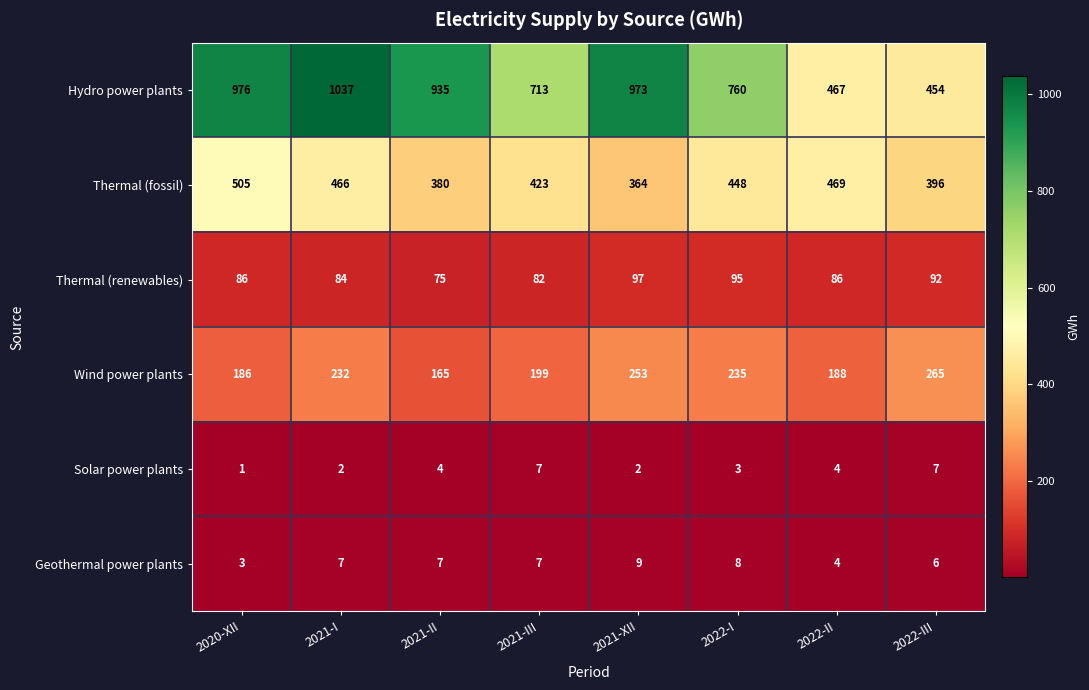

Which label corresponds to the smallest value in the chart?

2020-XII